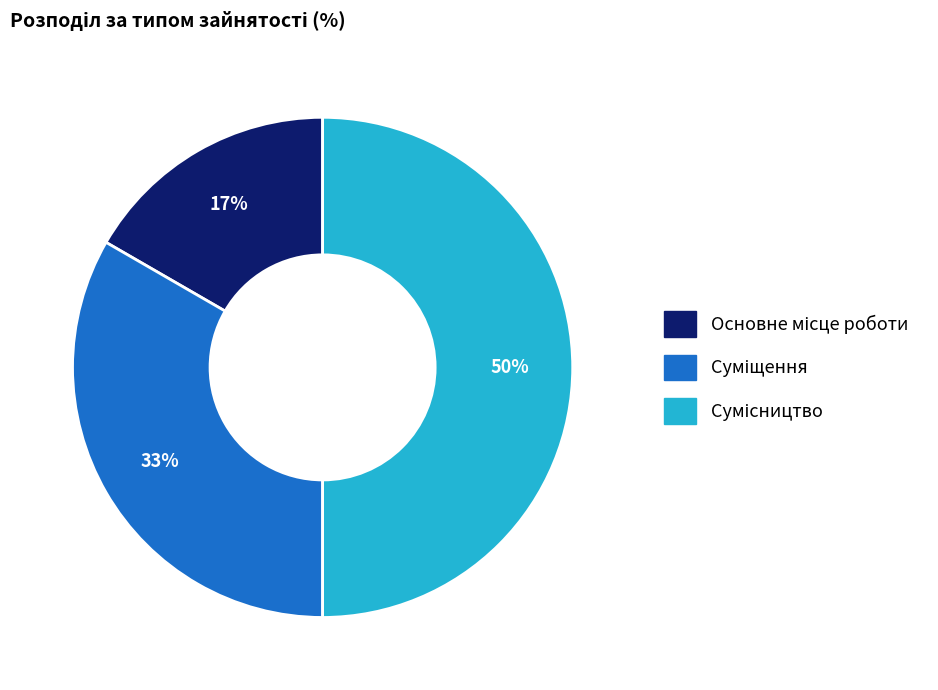

To the nearest percent, what is the difference between the largest and smallest slice percentages?

33%